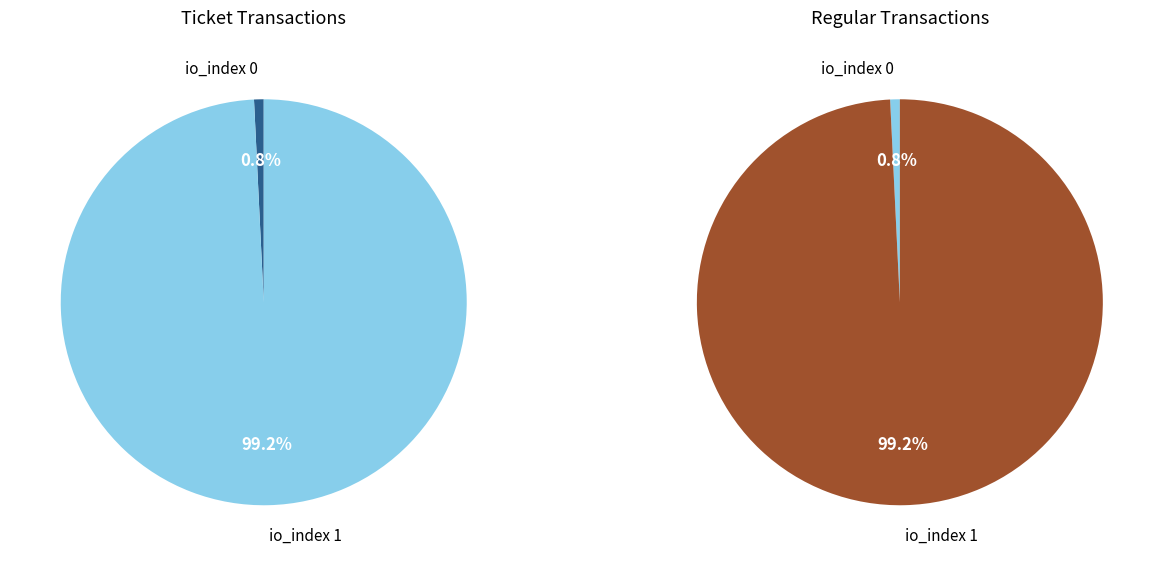

True or false: io_index_0 accounts for 1% of the total.

True